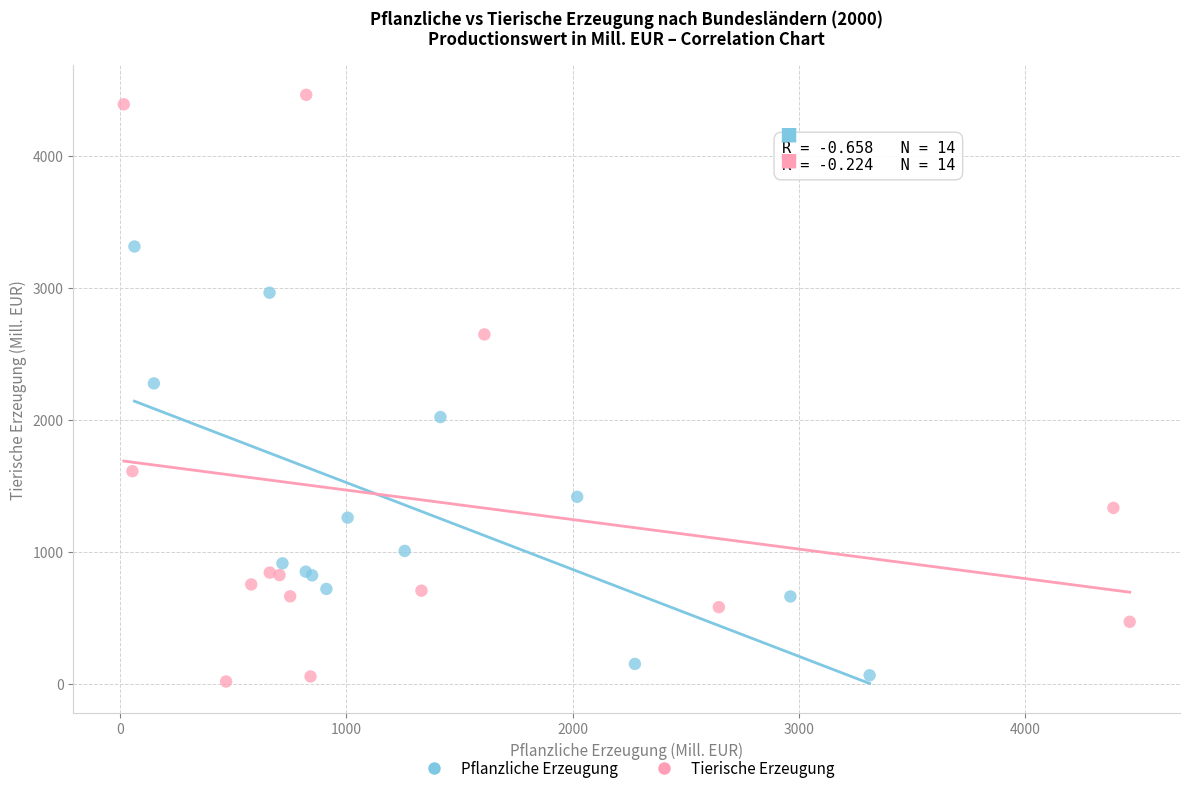

What are all the series names shown in the legend?

Pflanzliche Erzeugung, Tierische Erzeugung